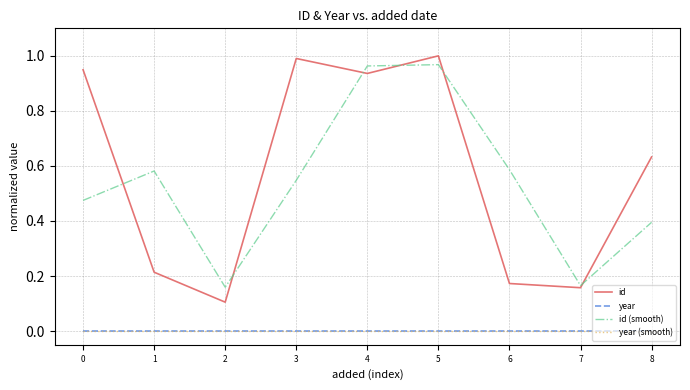

True or false: year (smooth) and id (smooth) cross at least once.

False